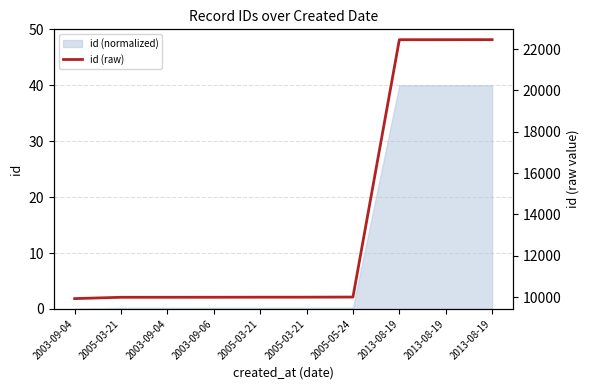

True or false: the data shows 22456 at 2013-08-19.

True